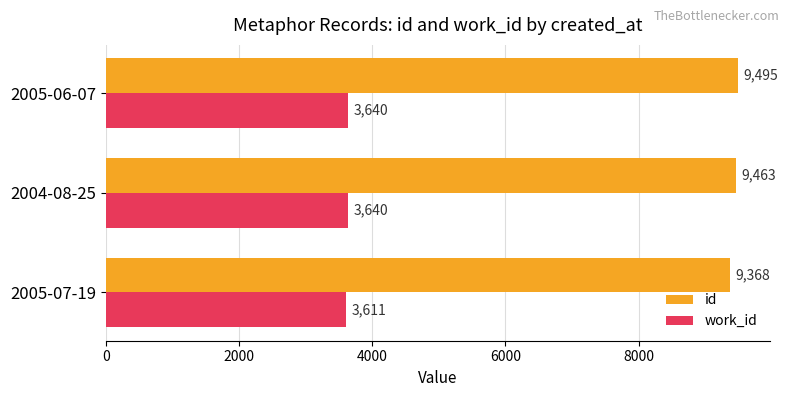

What are all the series names shown in the legend?

id, work_id